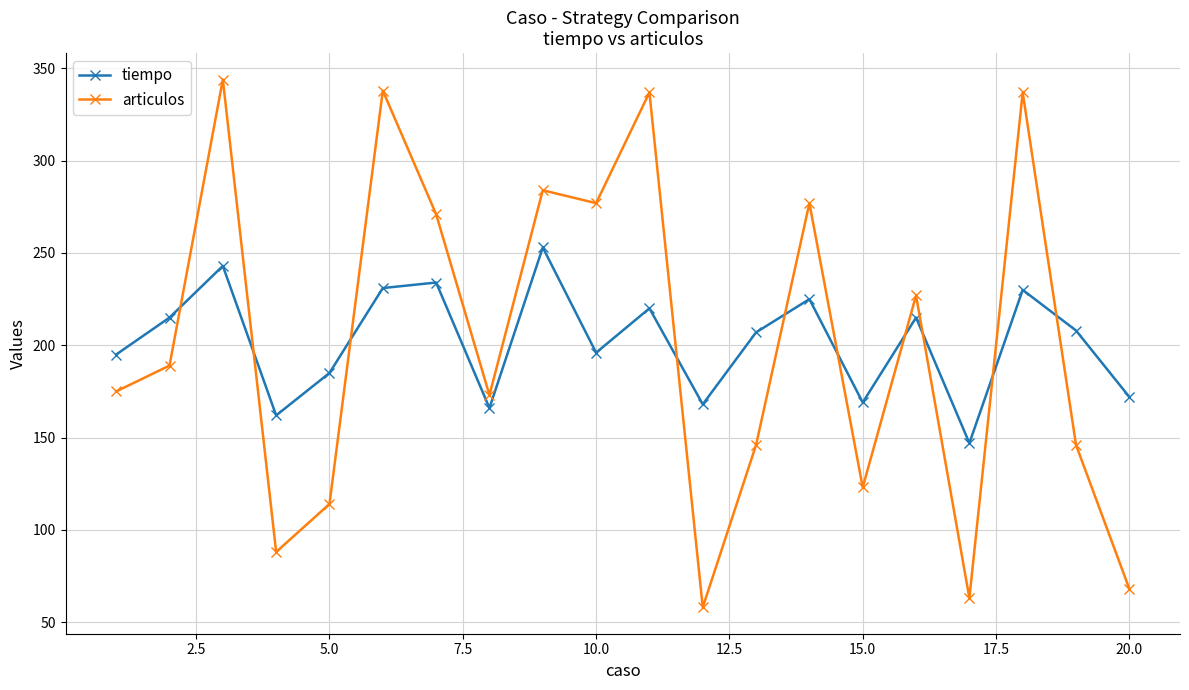

How many times do articulos and tiempo cross each other?

10